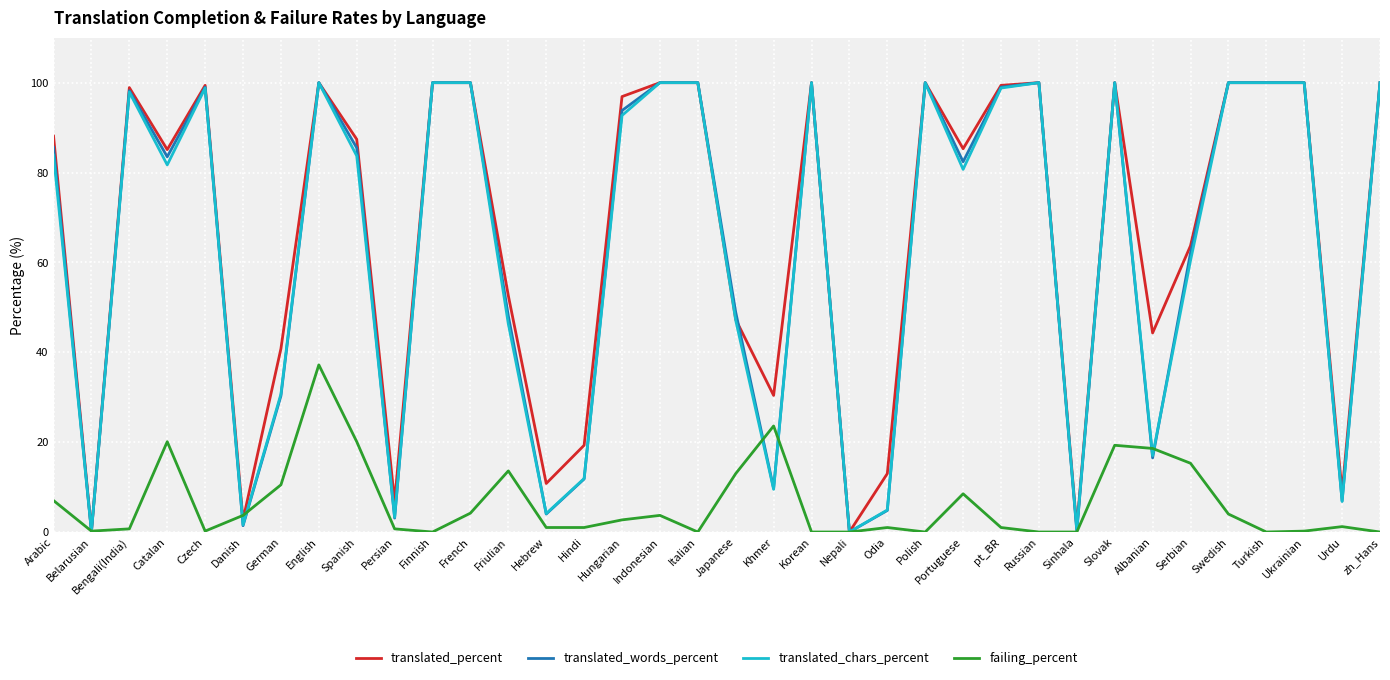

The translated_words_percent series shows 83.5 at Catalan. True or false?

True